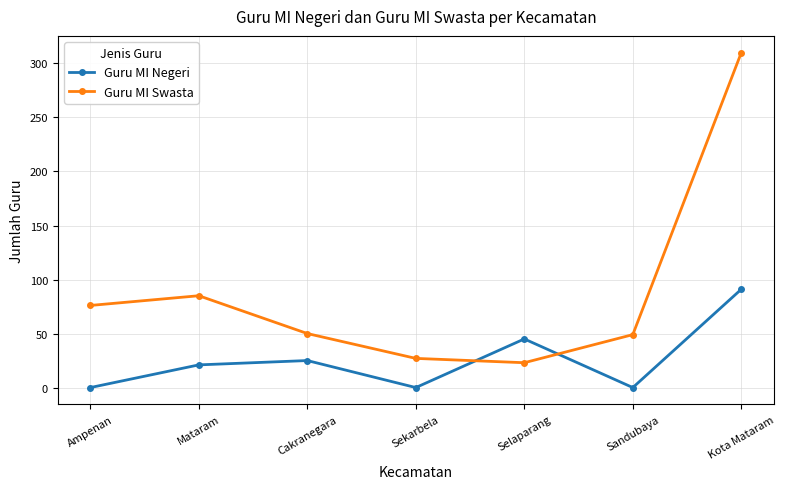

What is the sum of all Guru MI Swasta values?

620